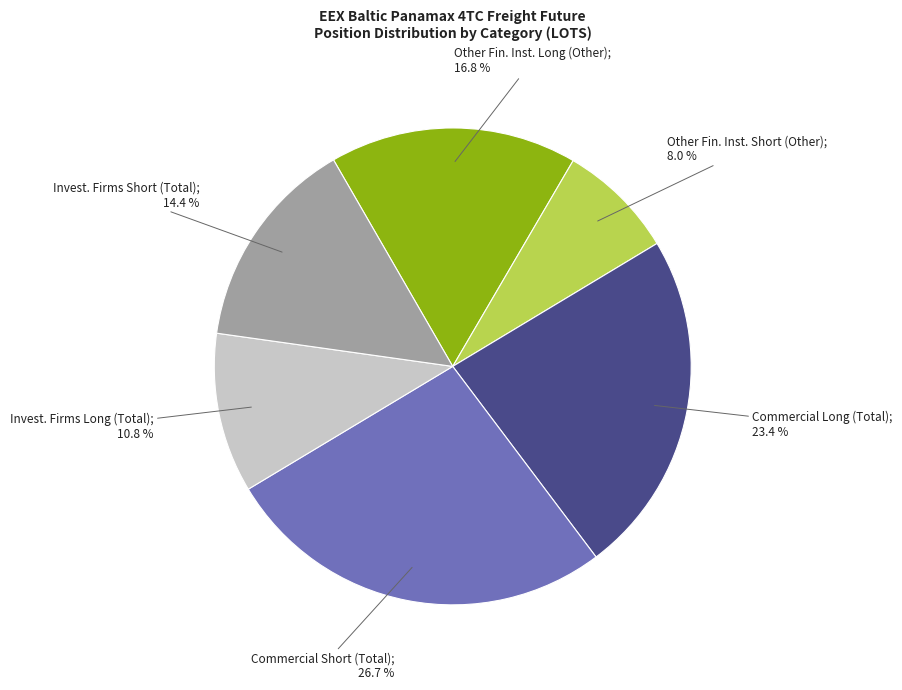

Is there any slice that represents more than half of the pie?

No